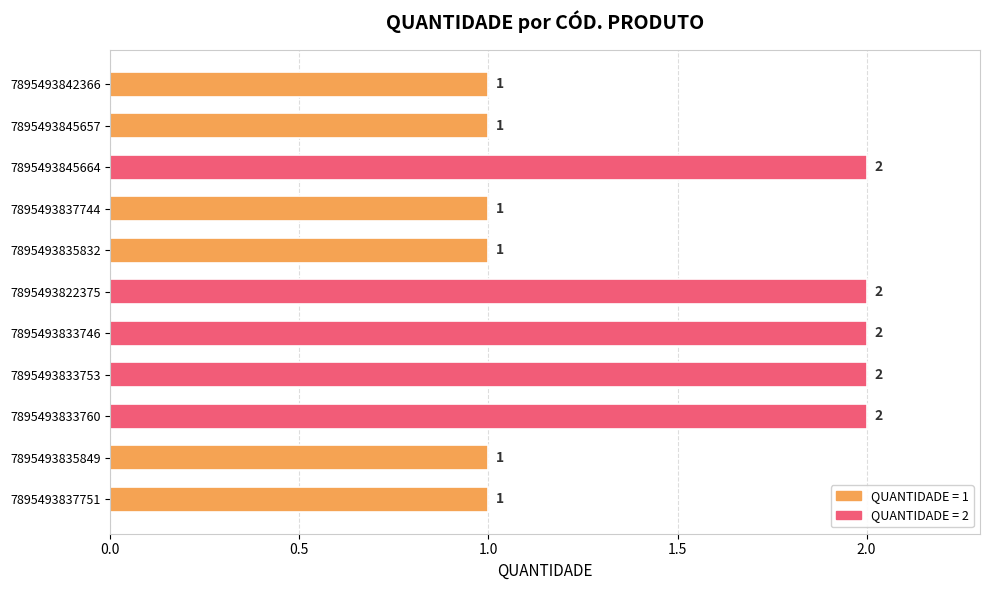

What is the value of the 1st bar from the top?

1